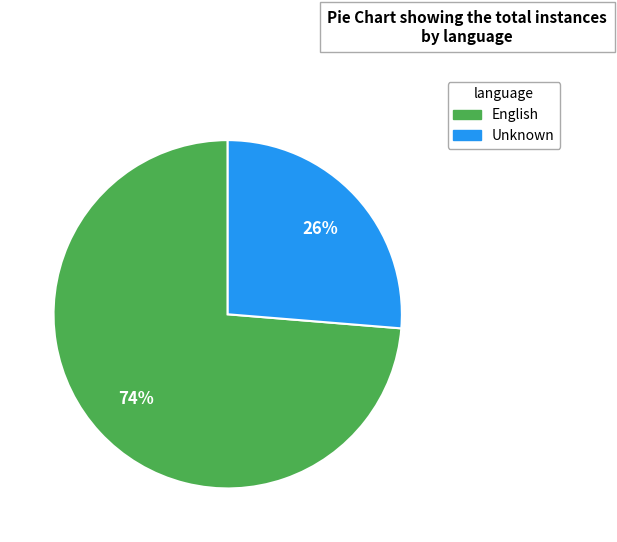

Does any single category account for the majority?

Yes